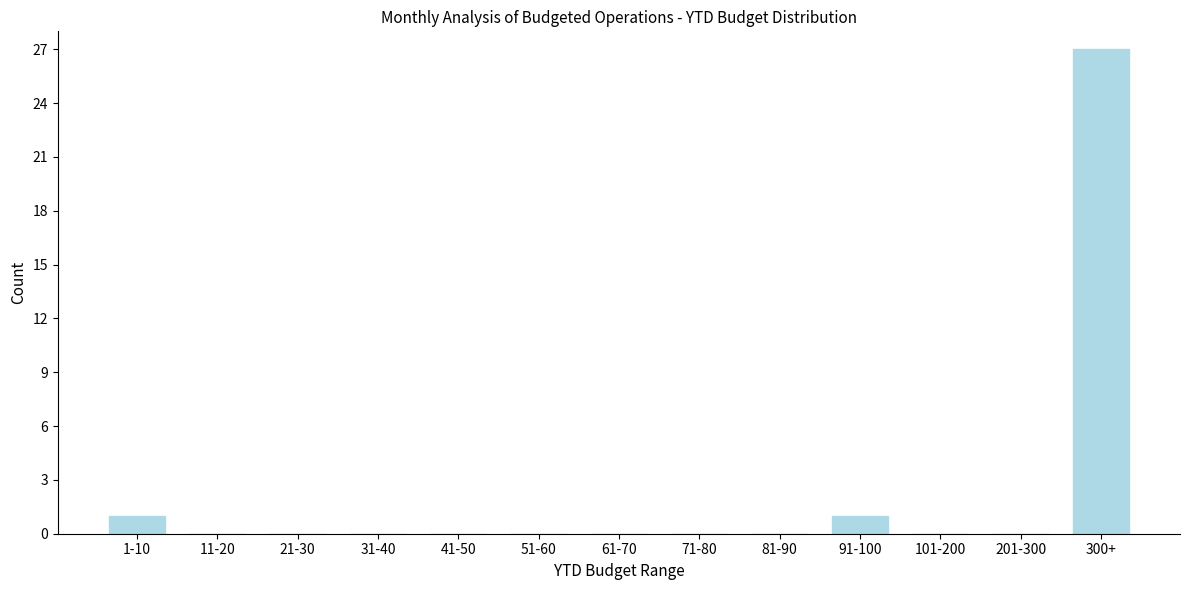

Reading right to left, what are all the values shown in this chart?

300+=27	201-300=0	101-200=0	91-100=1	81-90=0	71-80=0	61-70=0	51-60=0	41-50=0	31-40=0	21-30=0	11-20=0	1-10=1